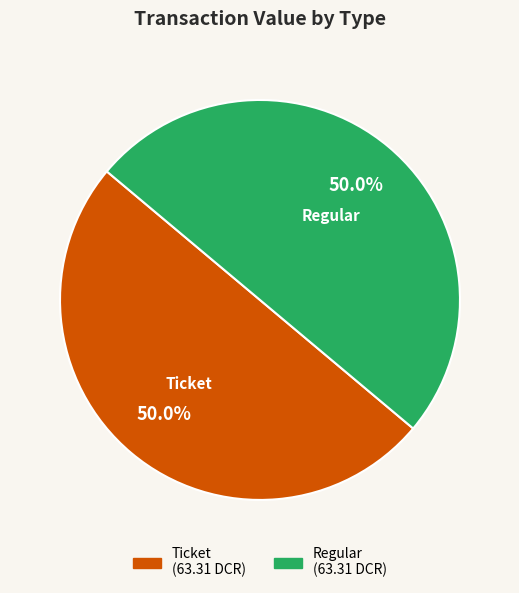

Count the number of slices in the pie.

2